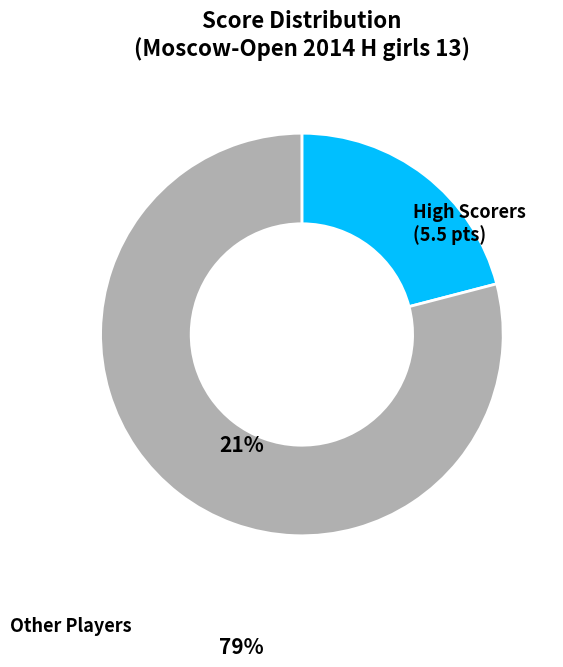

Does any single category account for the majority?

Yes